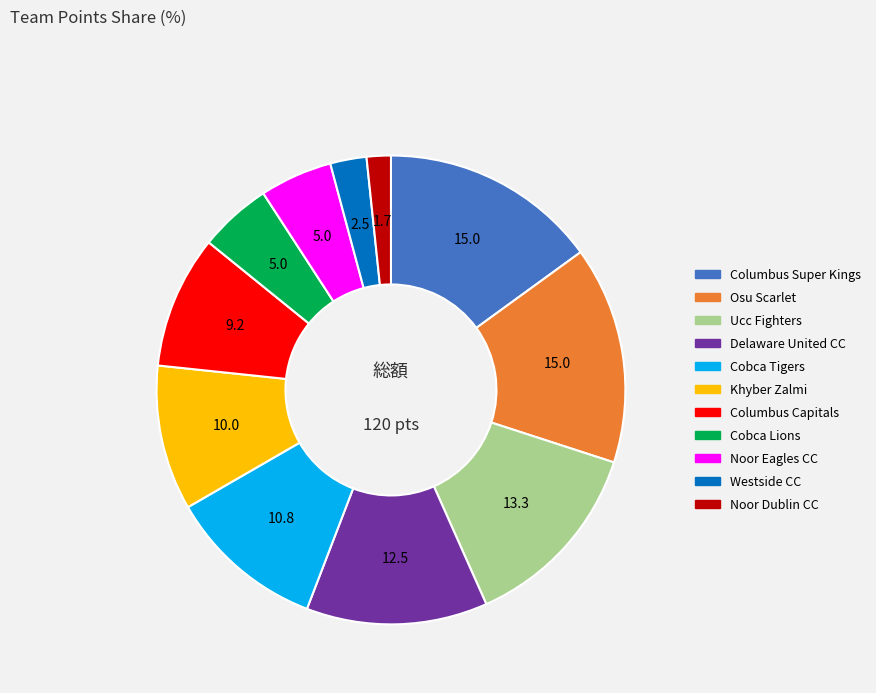

Is there a majority slice in this chart?

No